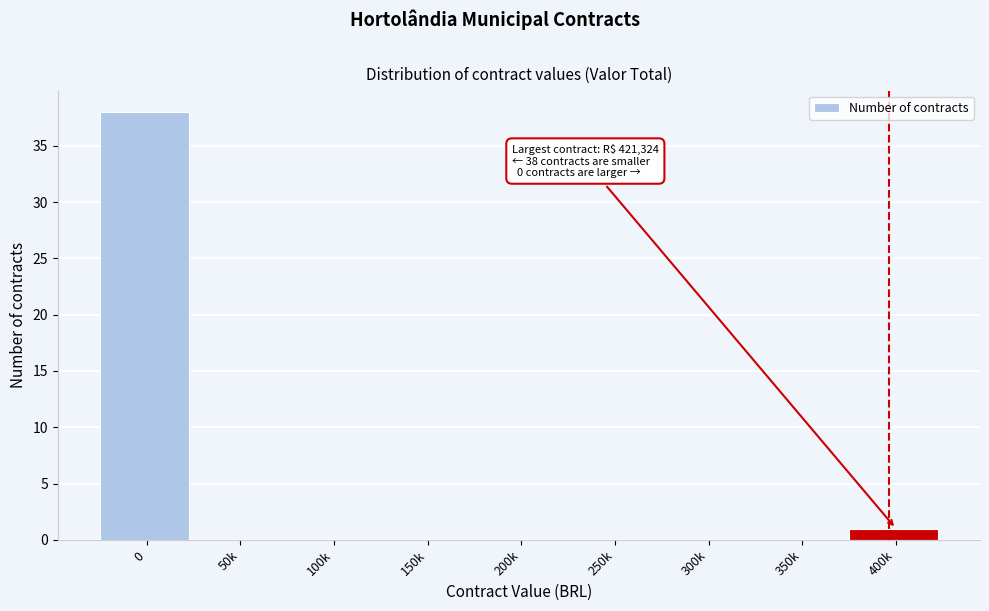

Reading right to left, transcribe all the data shown in this chart.

400k=1	350k=0	300k=0	250k=0	200k=0	150k=0	100k=0	50k=0	0=38